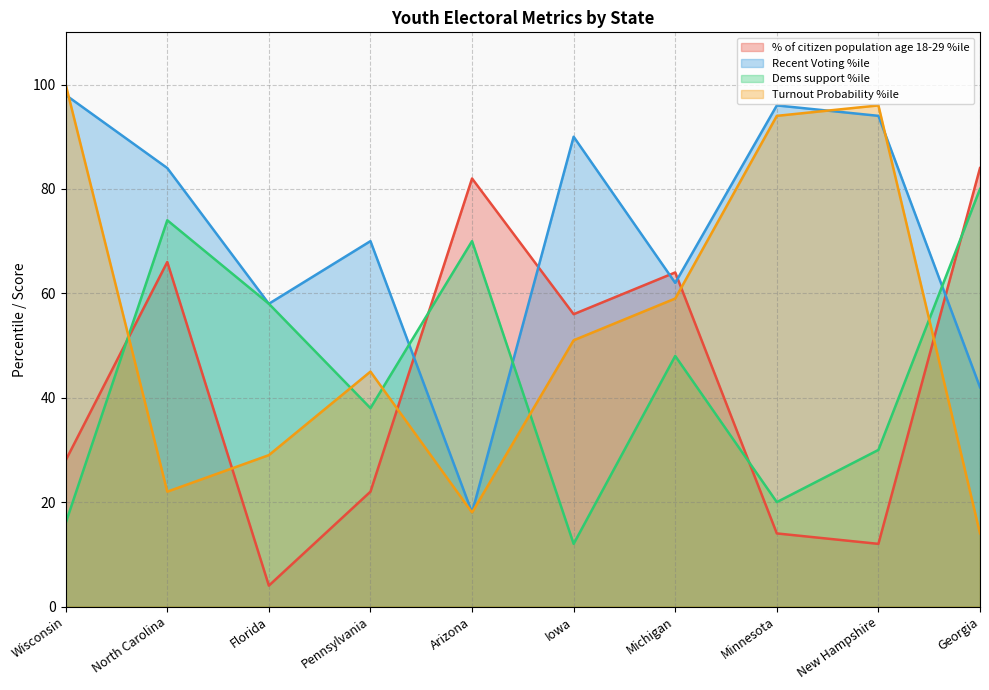

What is the label of the 6th point from the left?

Iowa